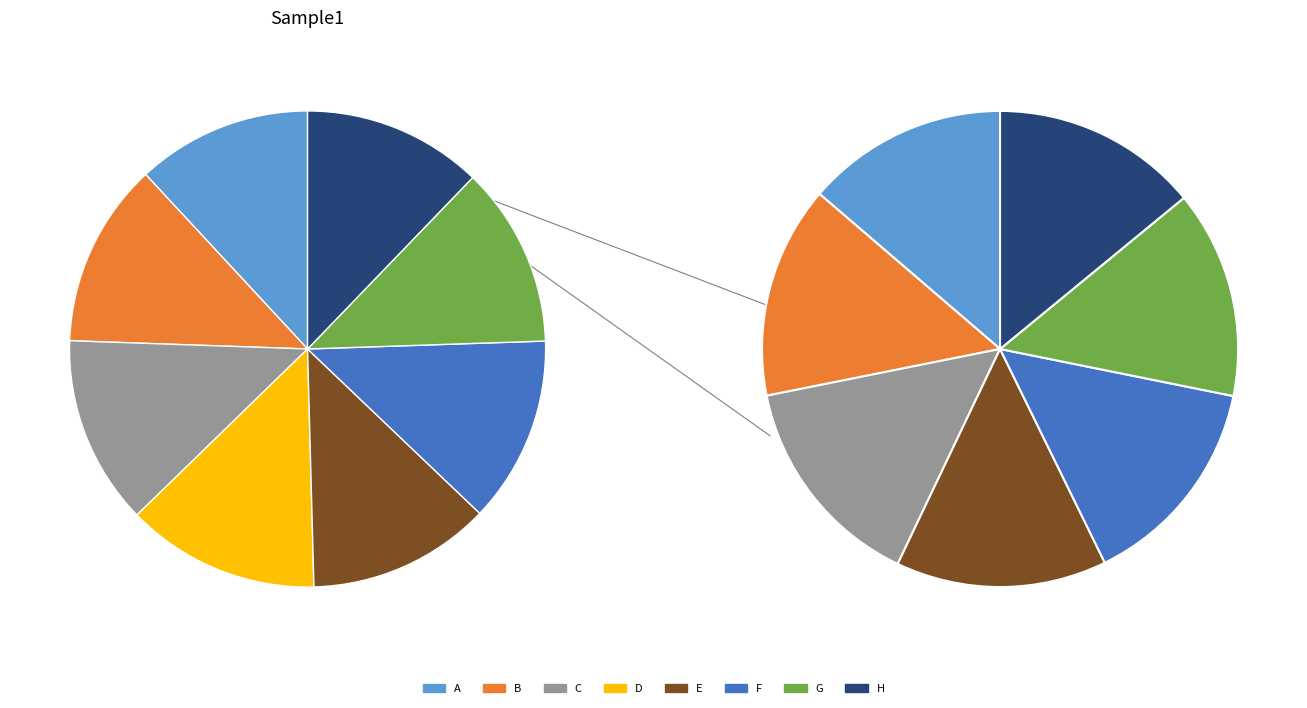

What is the largest slice in the pie chart?

D